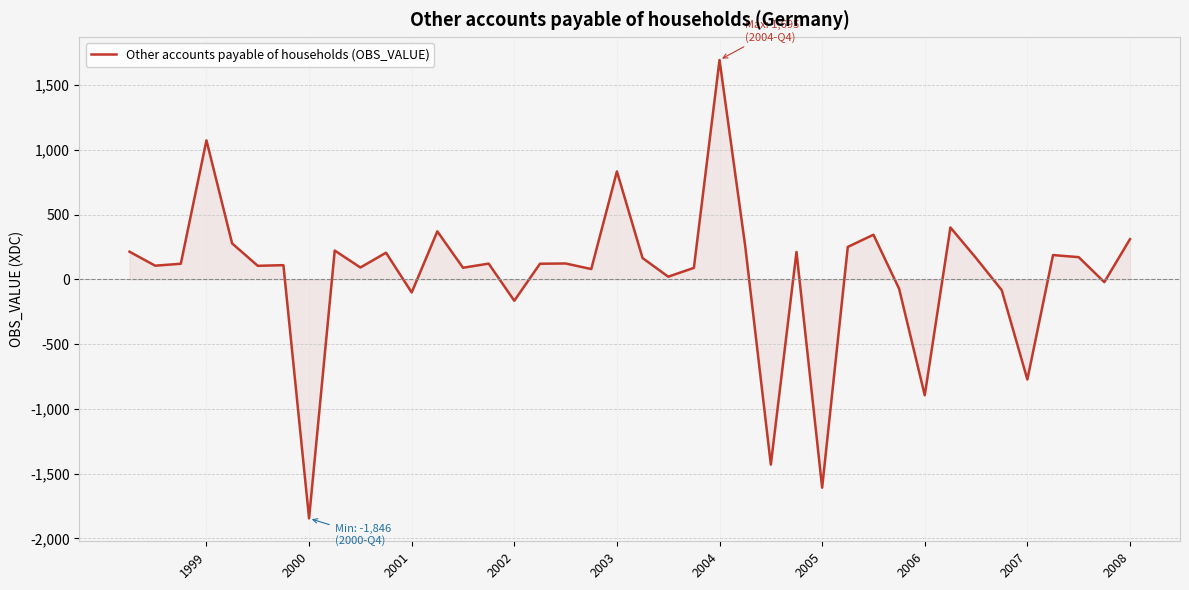

What is the difference between the maximum and minimum values?

3541